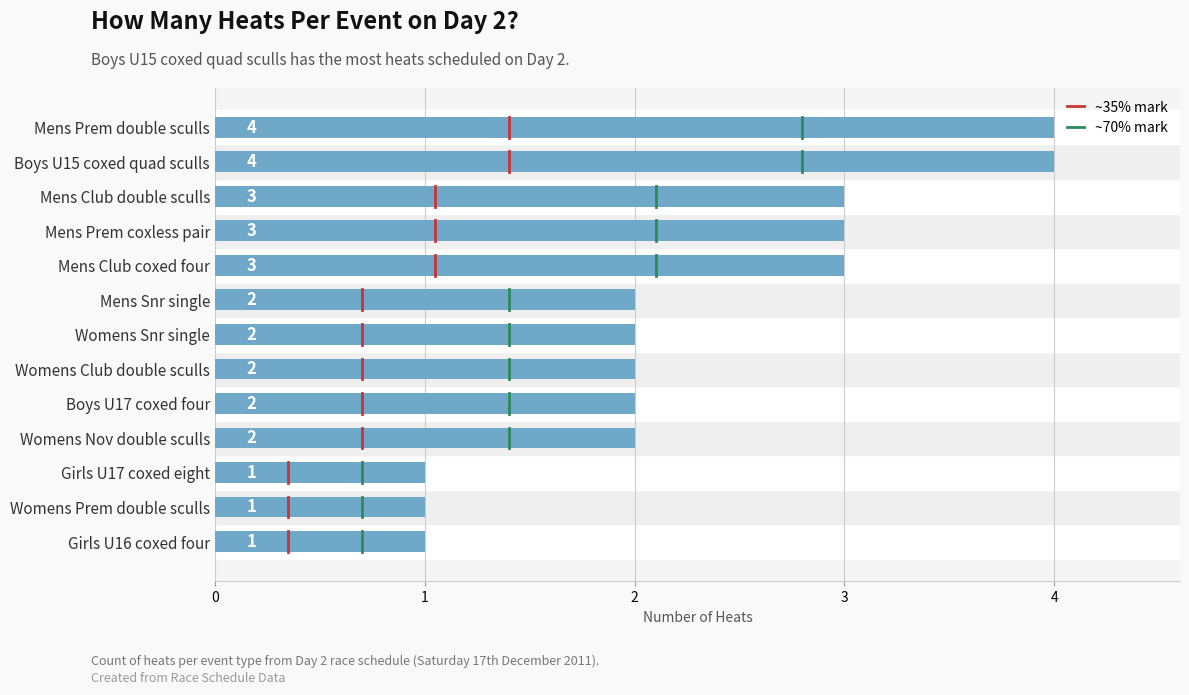

What is the sum of the values at Boys U17 coxed four and Womens Club double sculls?

4